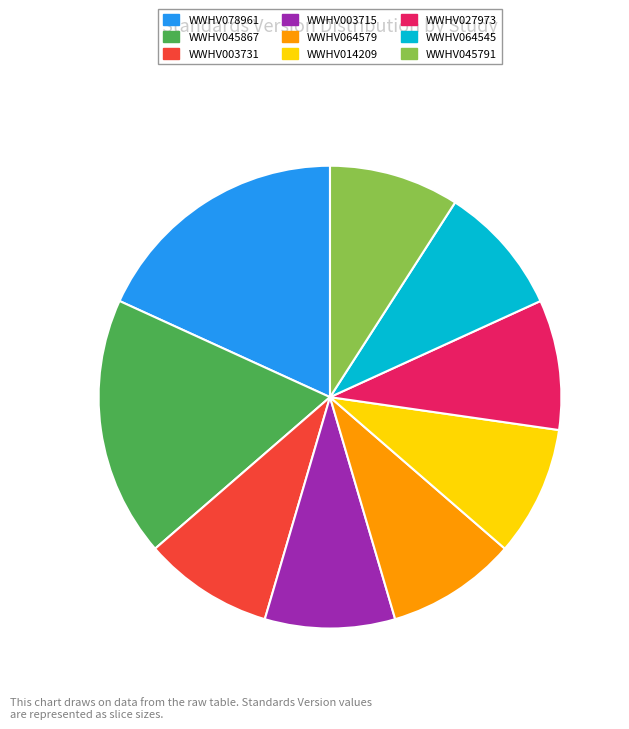

Is there a majority slice in this chart?

No